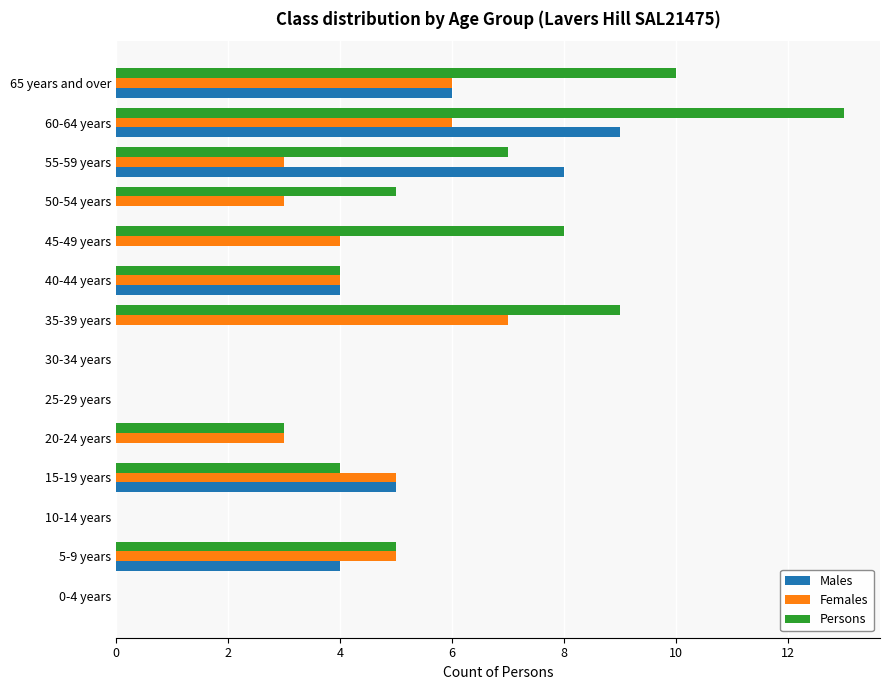

How many series are shown in this chart?

3